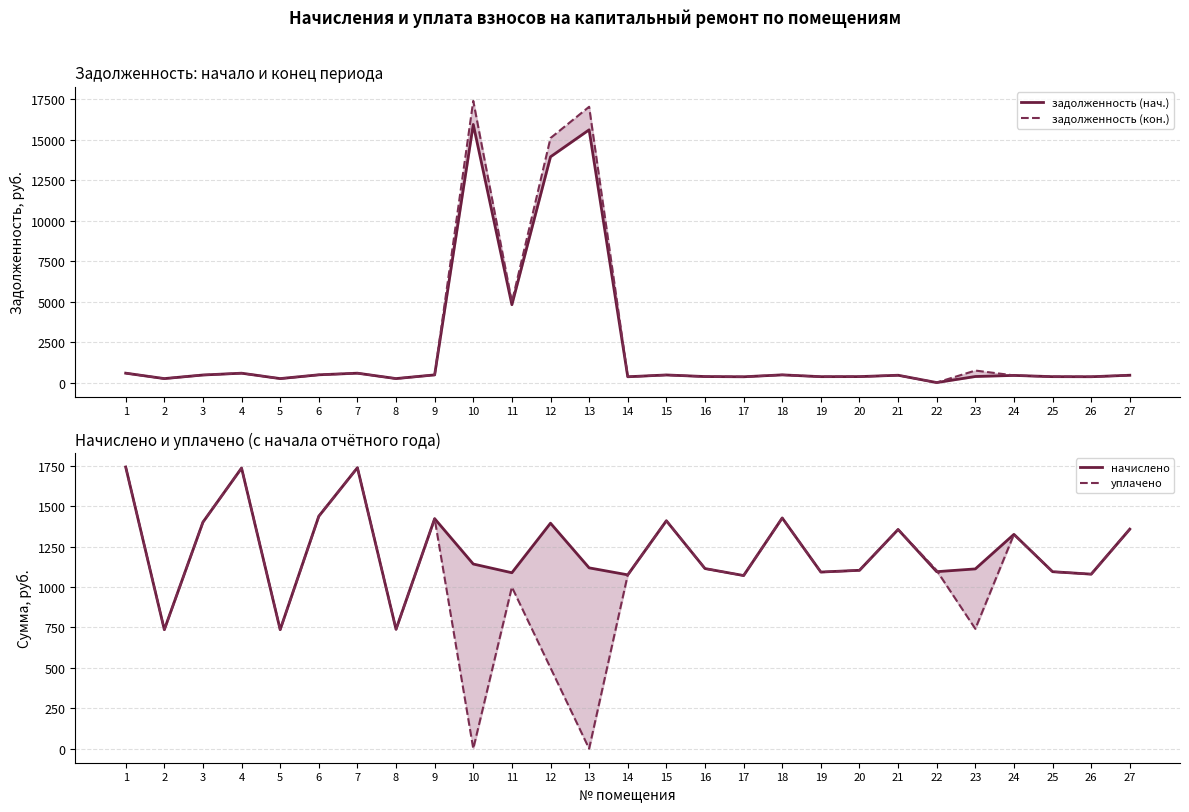

What is the difference between the highest and lowest values at 14?

717.1